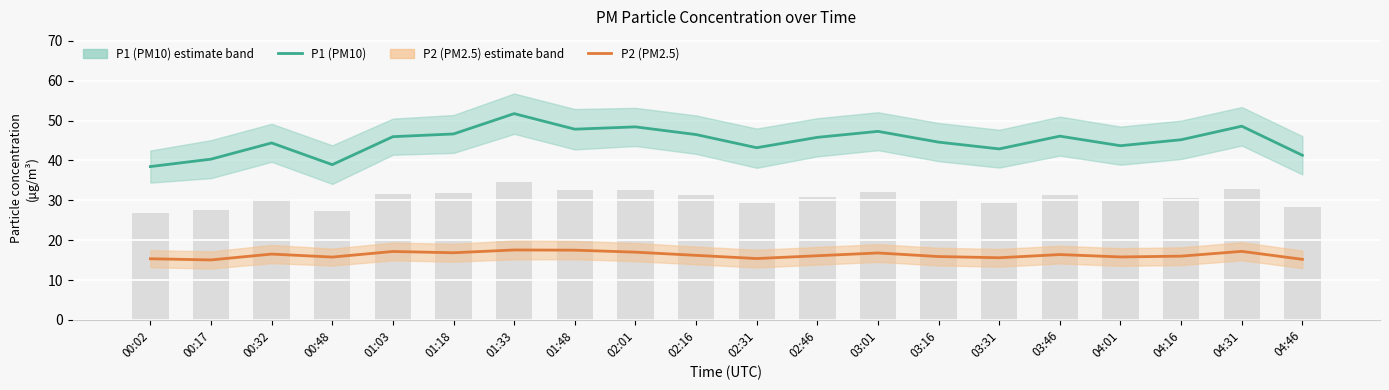

At which category is the sum across all series the highest?

01:33